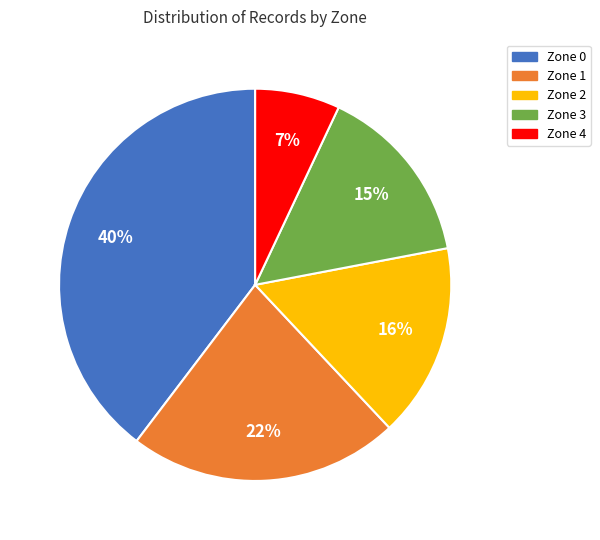

Between Zone 0 and Zone 2, which is larger?

Zone 0